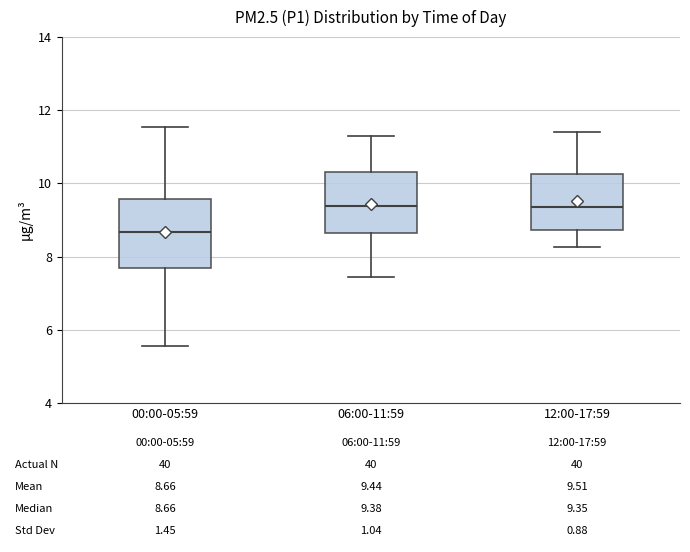

Which box's median line is the lowest?

00:00-05:59